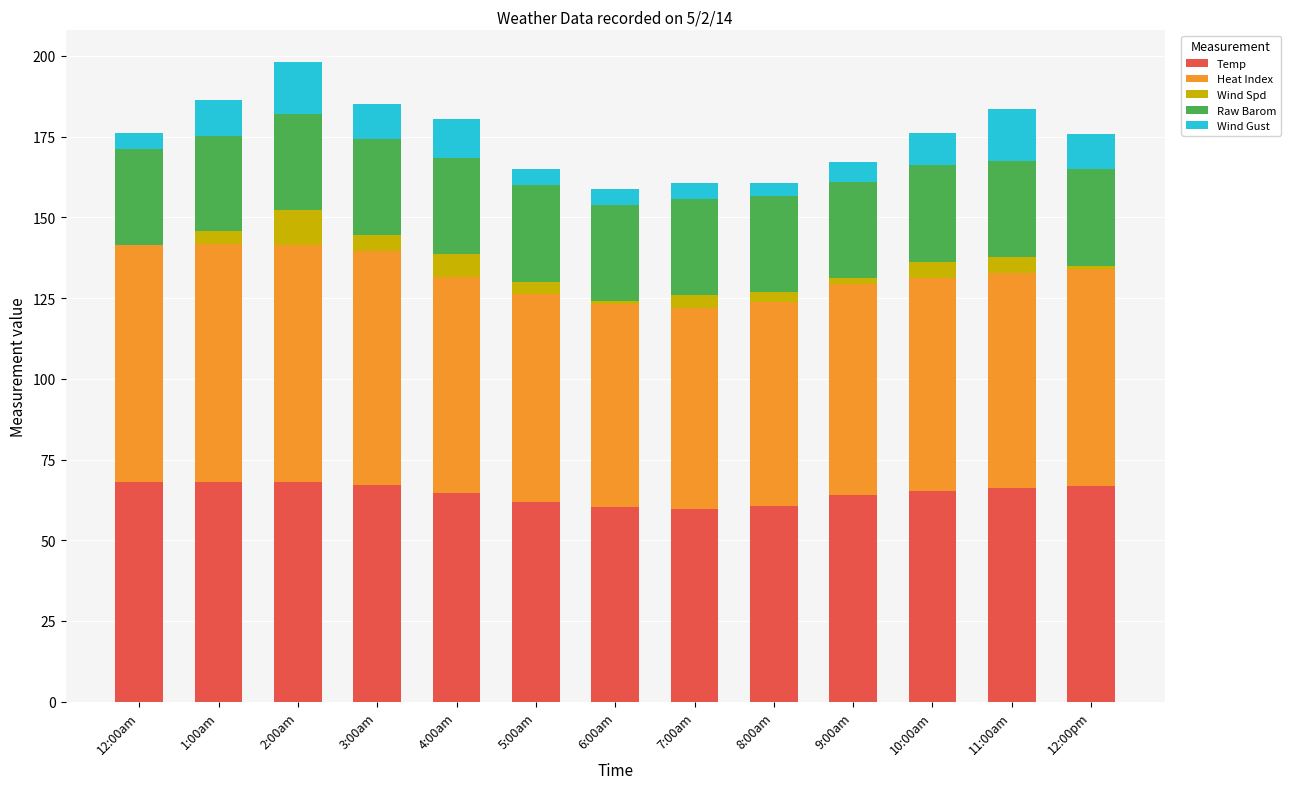

What is the highest value of the Temp series?

68.1